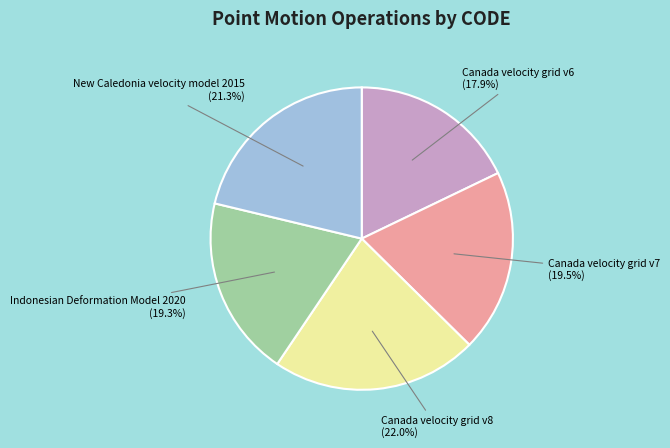

Is the sum of New Caledonia velocity model 2015 and Canada velocity grid v7 greater than half?

No